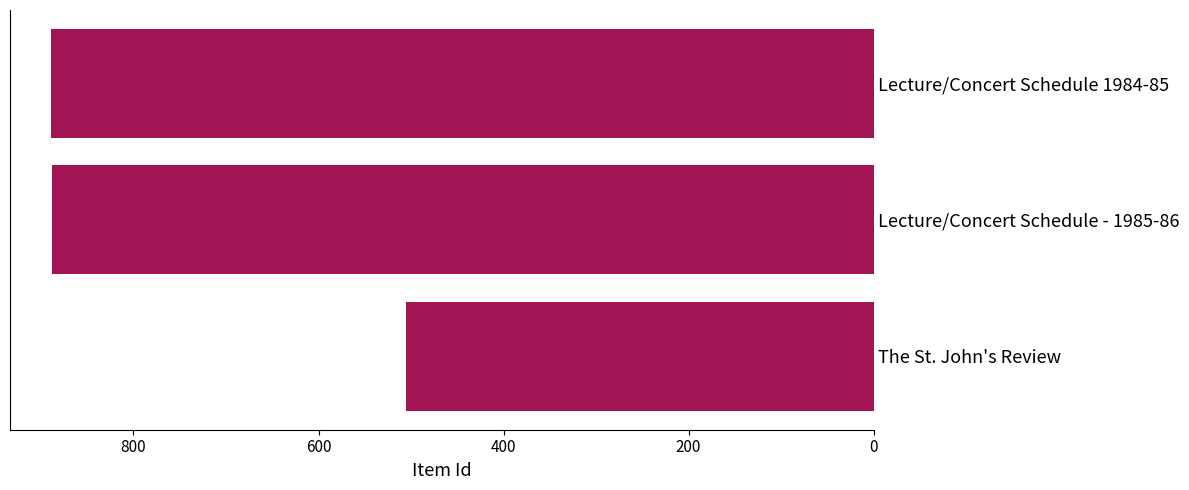

What is the average value?

761